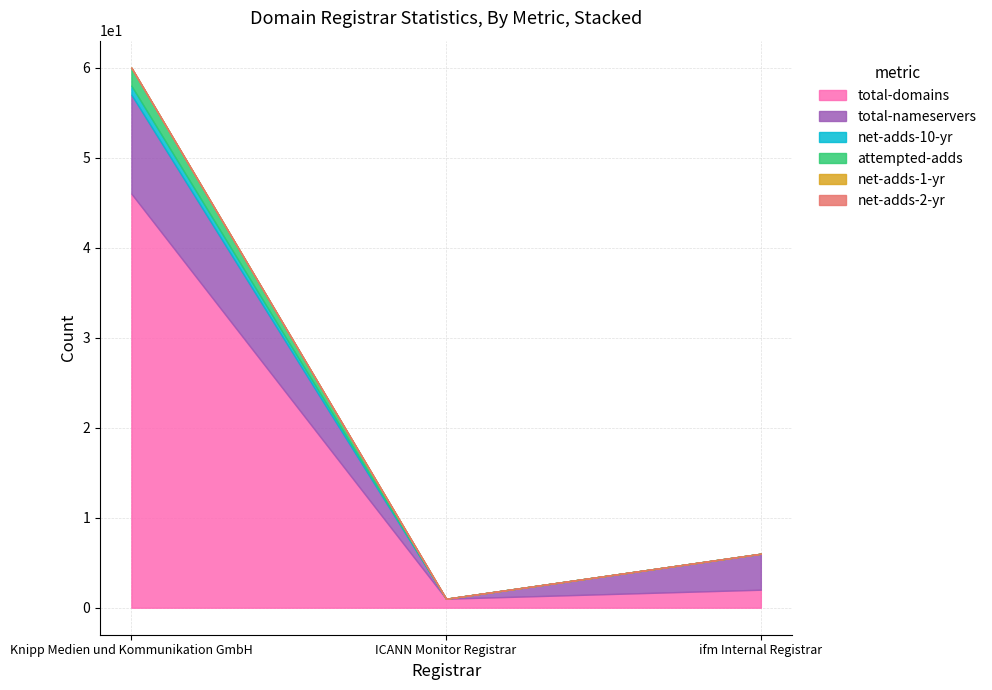

What are all the series names shown in the legend?

total-domains, total-nameservers, net-adds-10-yr, attempted-adds, net-adds-1-yr, net-adds-2-yr